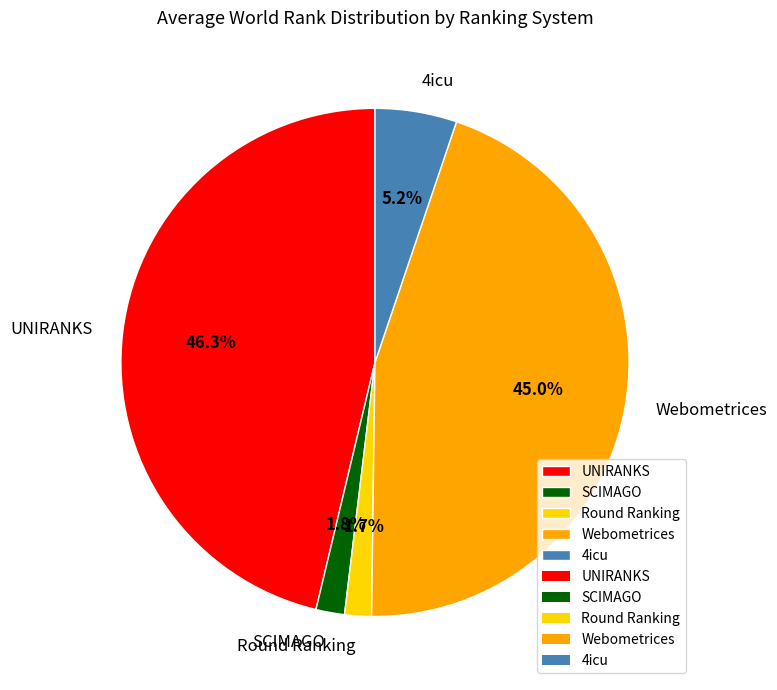

To the nearest percent, what is the difference between the largest and smallest slice percentages?

45%